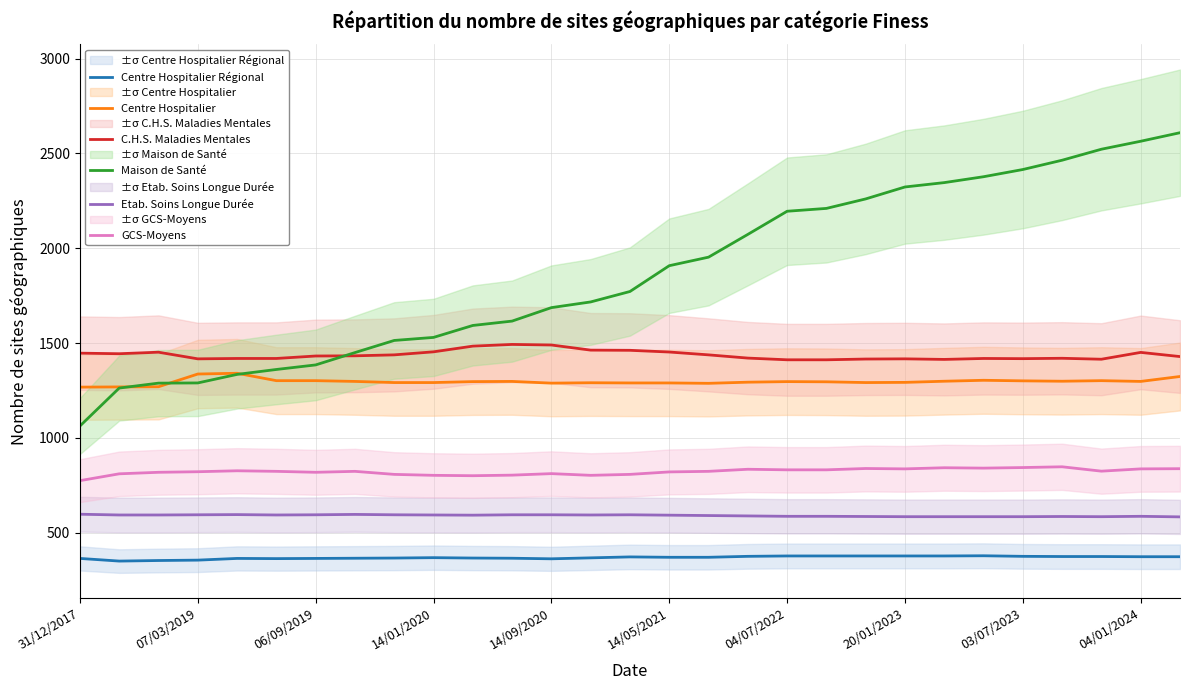

How many lines are shown in the chart?

6